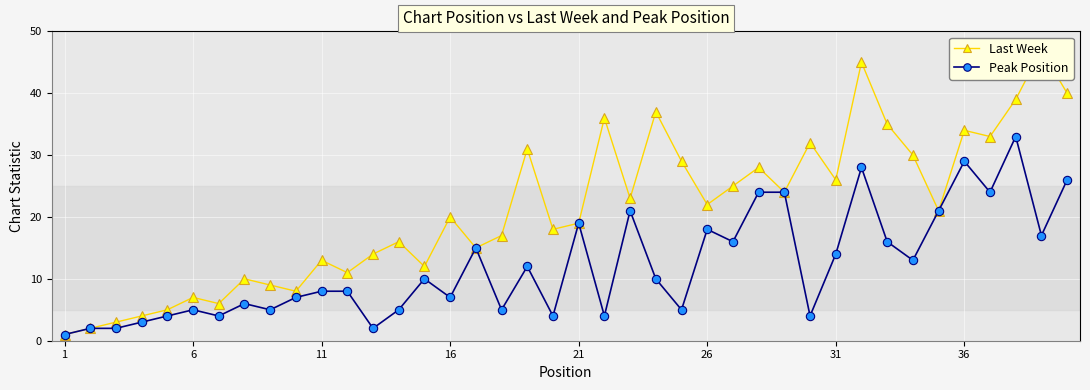

True or false: Peak Position has more than 1 interior local peaks.

True